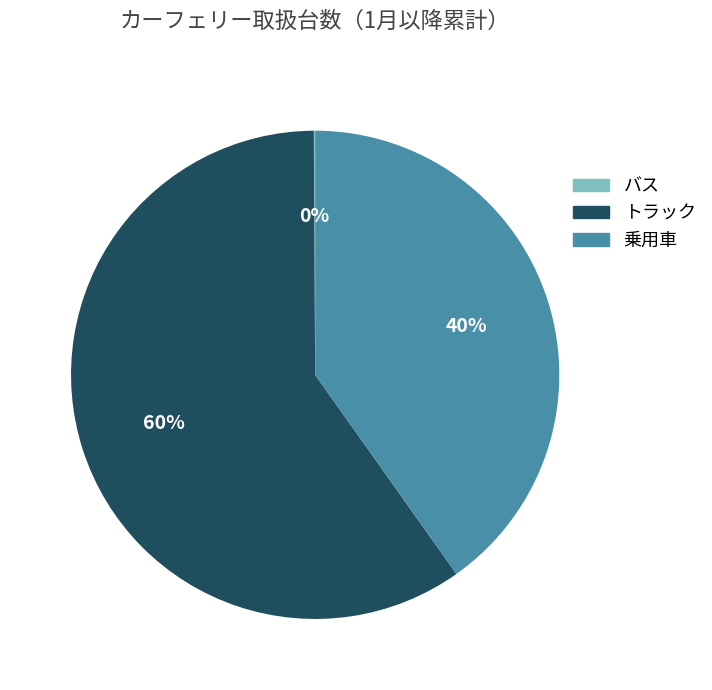

Is トラック the majority of the pie?

Yes